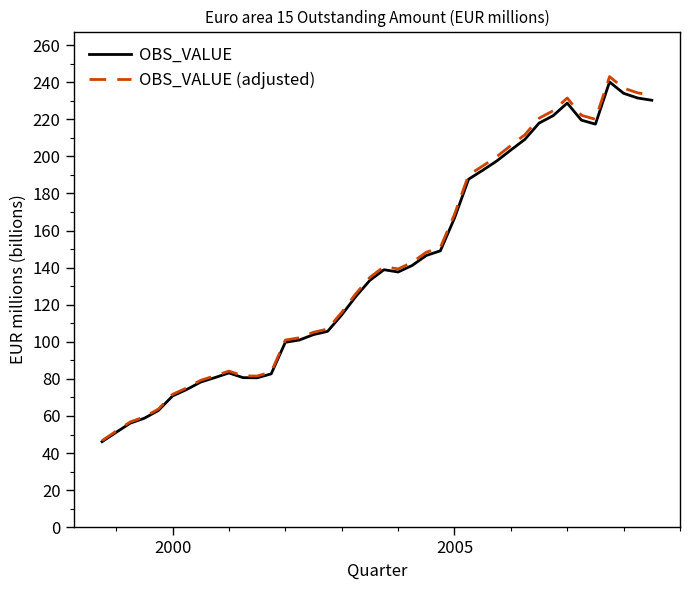

Which series has the widest spread of values?

OBS_VALUE (adjusted)